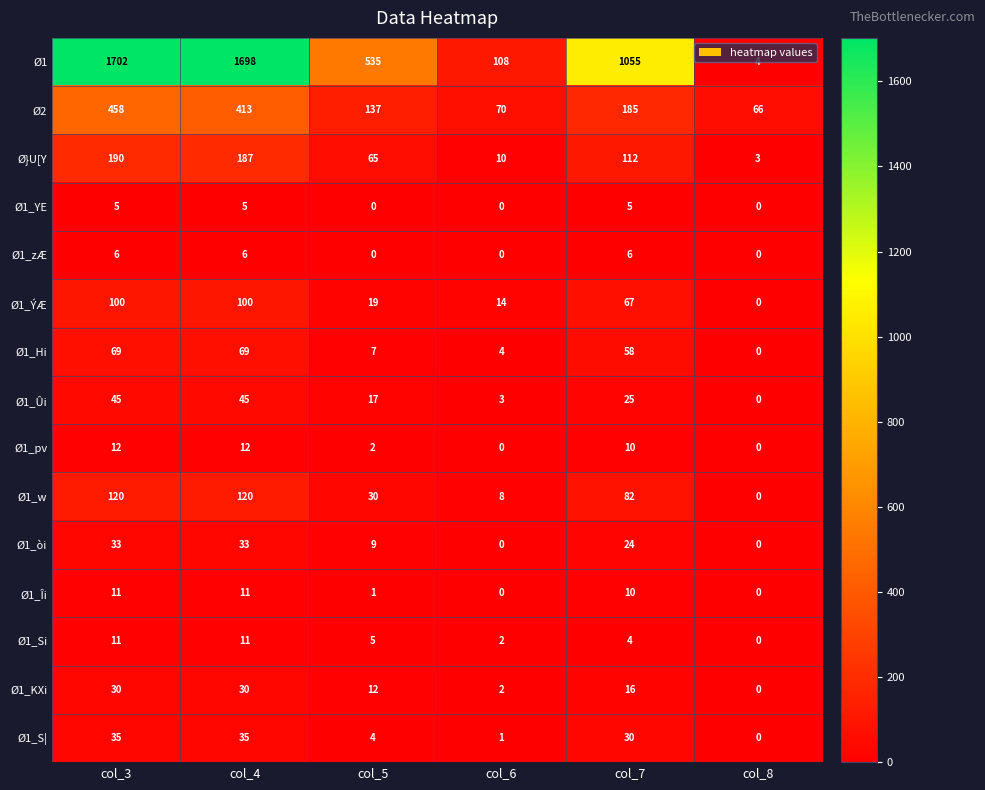

At which label does Ø1_w reach its minimum?

col_8